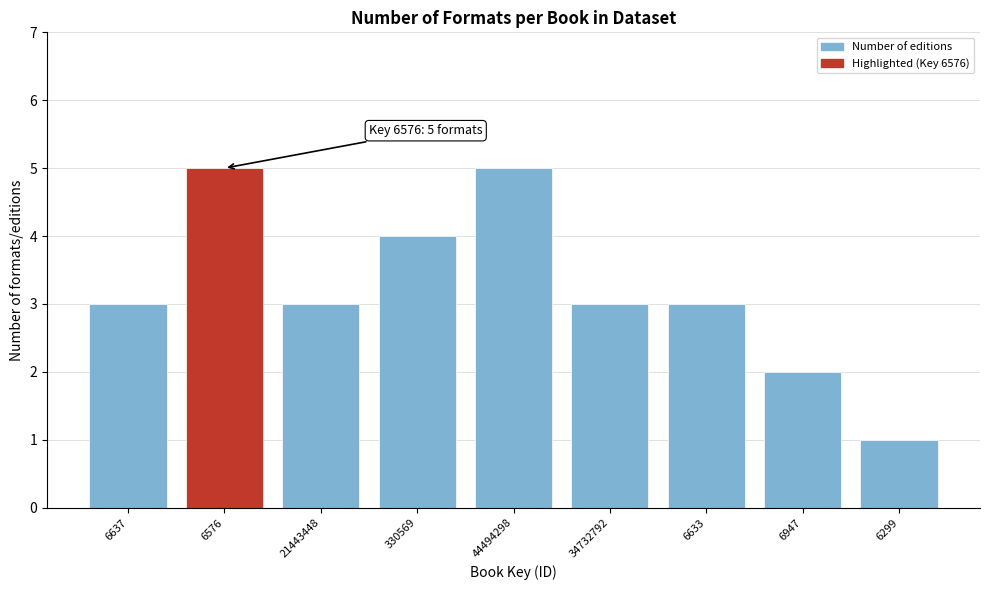

Reading left to right, extract all data points from this chart.

6637=3	6576=5	21443448=3	330569=4	44494298=5	34732792=3	6633=3	6947=2	6299=1